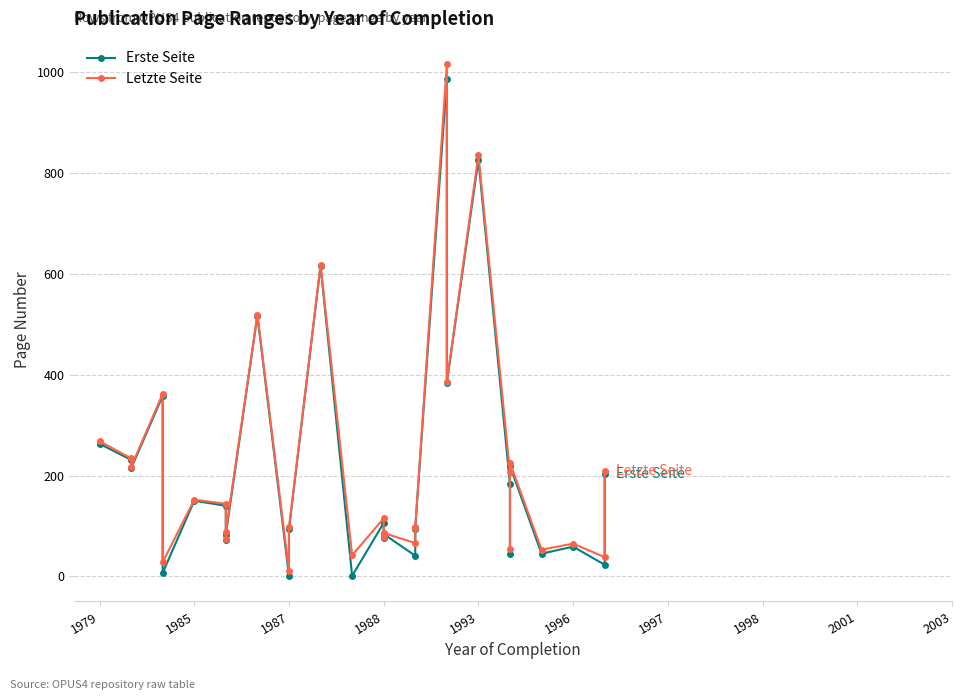

What is the smallest value displayed?

1